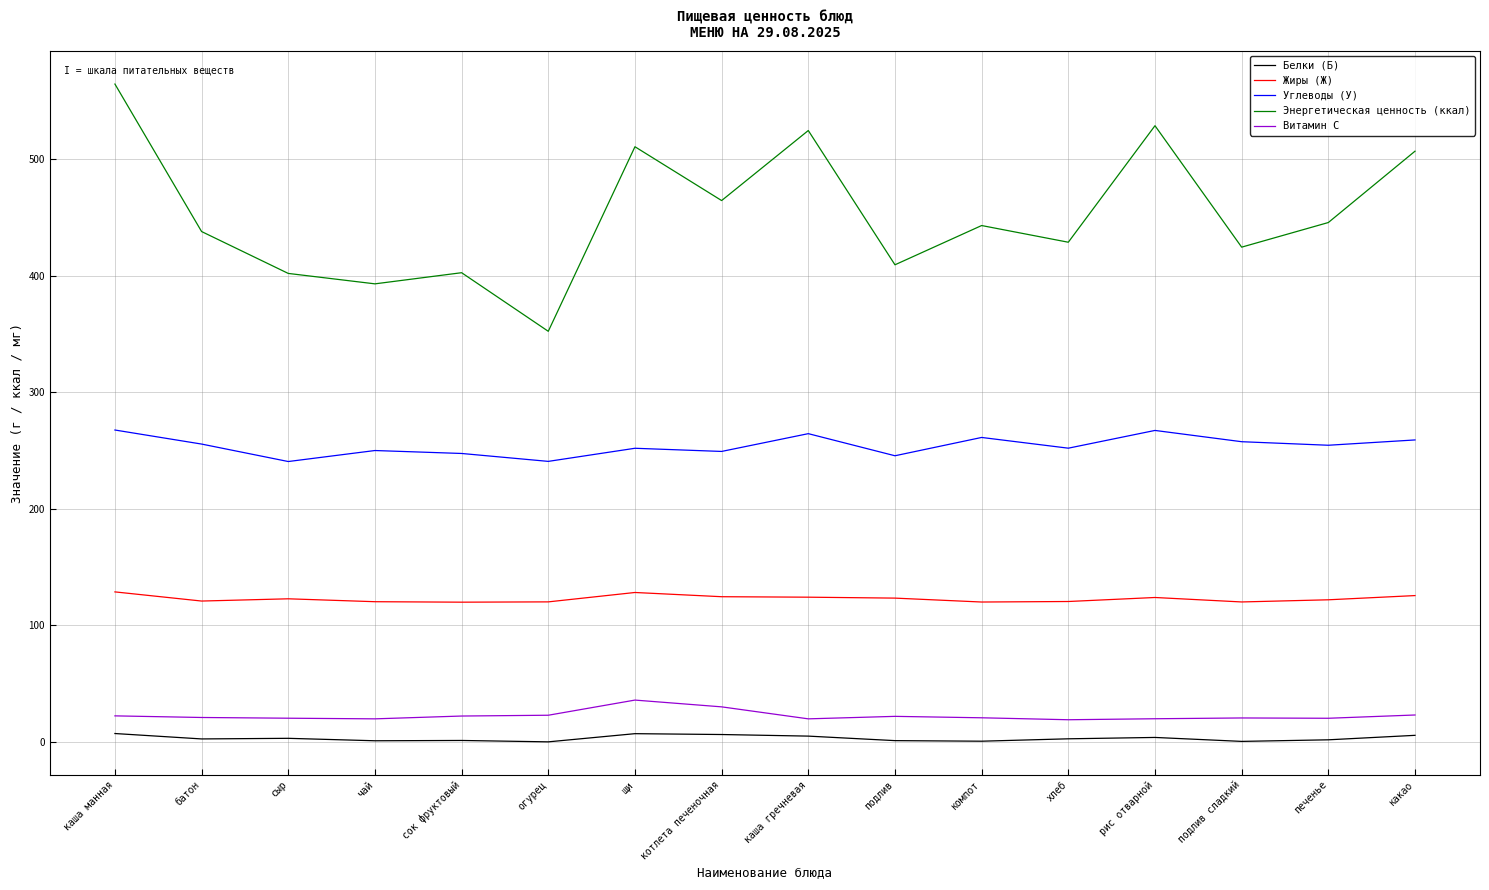

True or false: Углеводы (У) and Белки (Б) cross at least once.

False